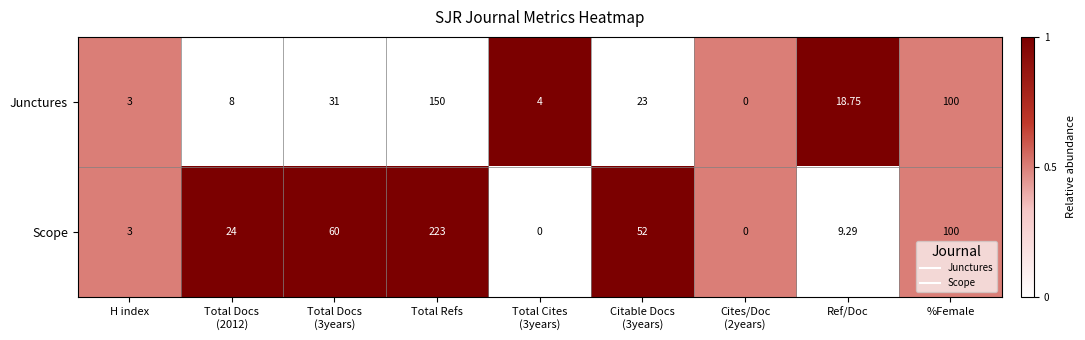

At which label is Scope closest to 111?

%Female